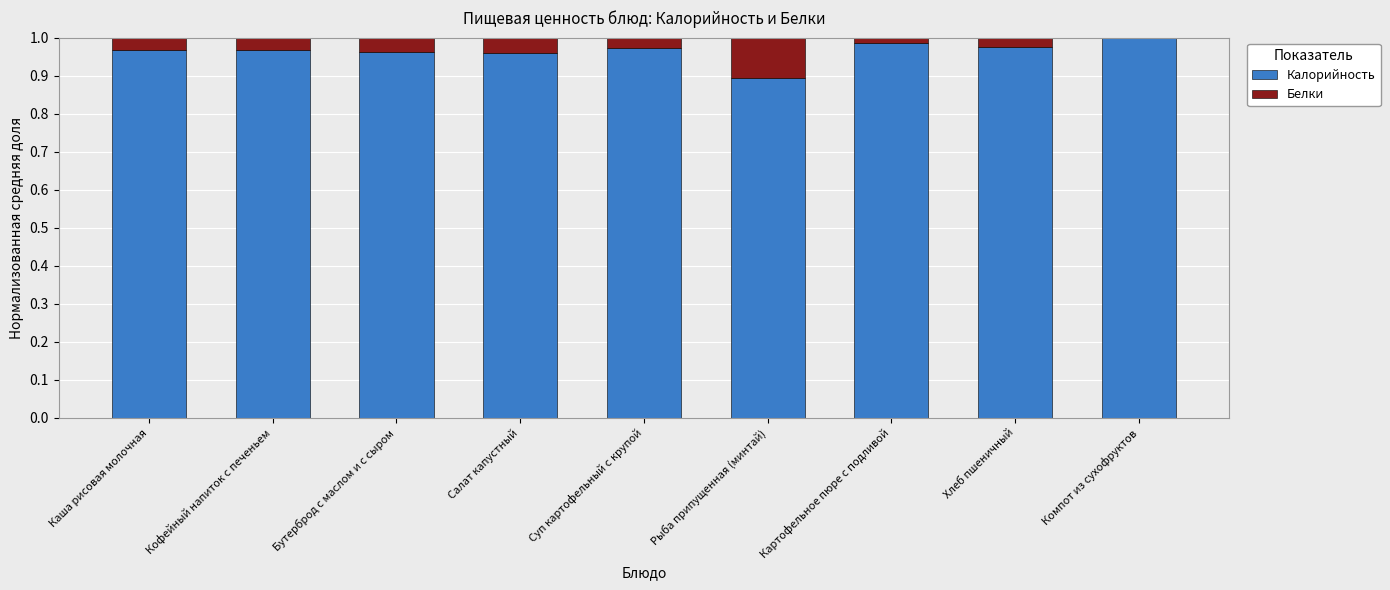

What is the sum of all Калорийность values?

8.7